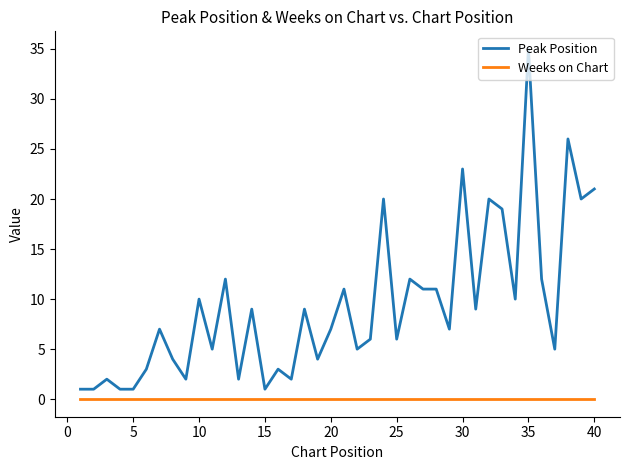

True or false: Peak Position and Weeks on Chart intersect in this chart.

False